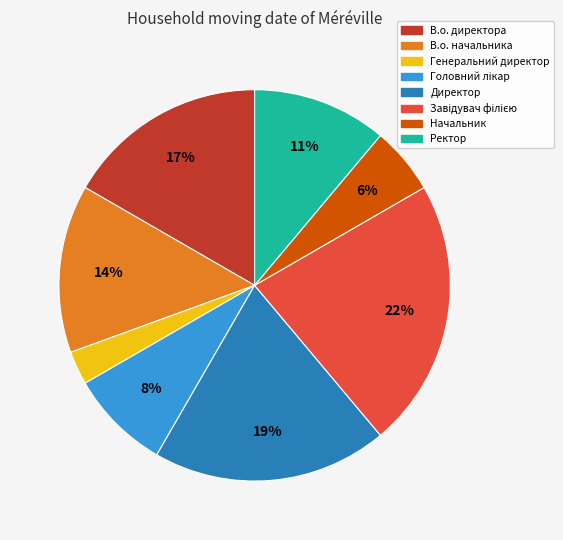

To the nearest percent, what is the combined percentage of Ректор and В.о. директора?

28%